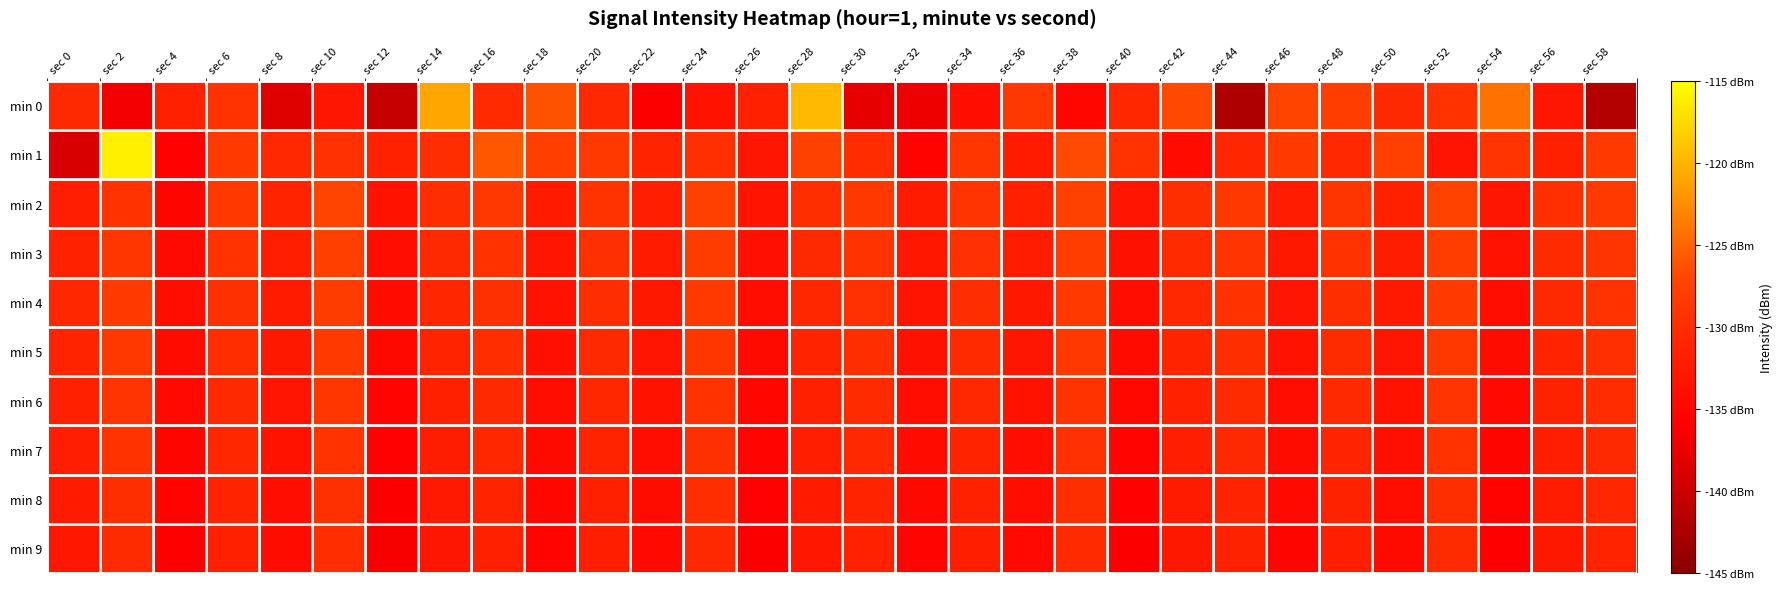

Which category has the highest value across all series?

sec 2